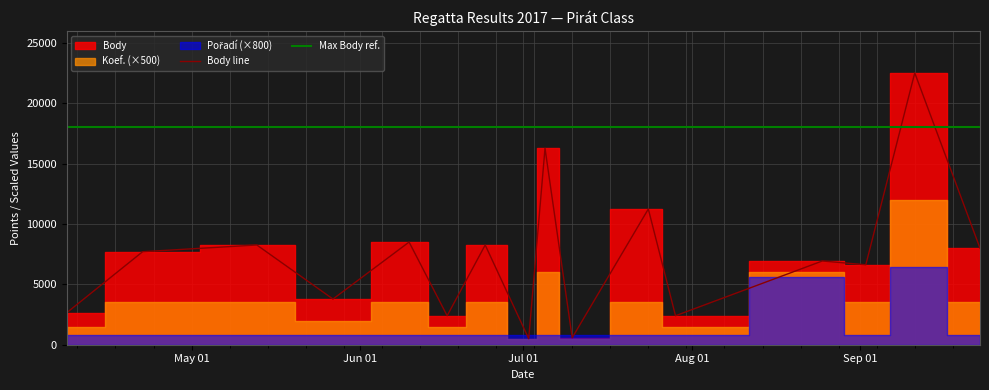

What is the highest value of the Body line series?

22519